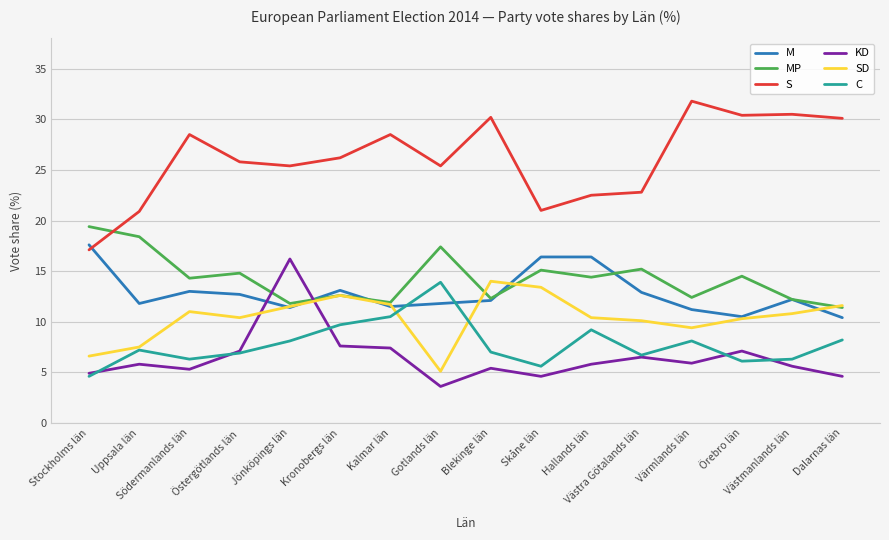

True or false: S and SD intersect in this chart.

False